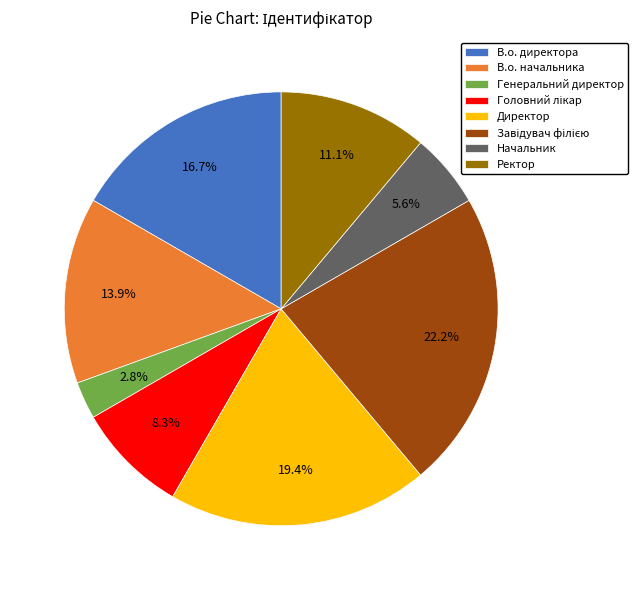

Between Генеральний директор and Директор, which is larger?

Директор